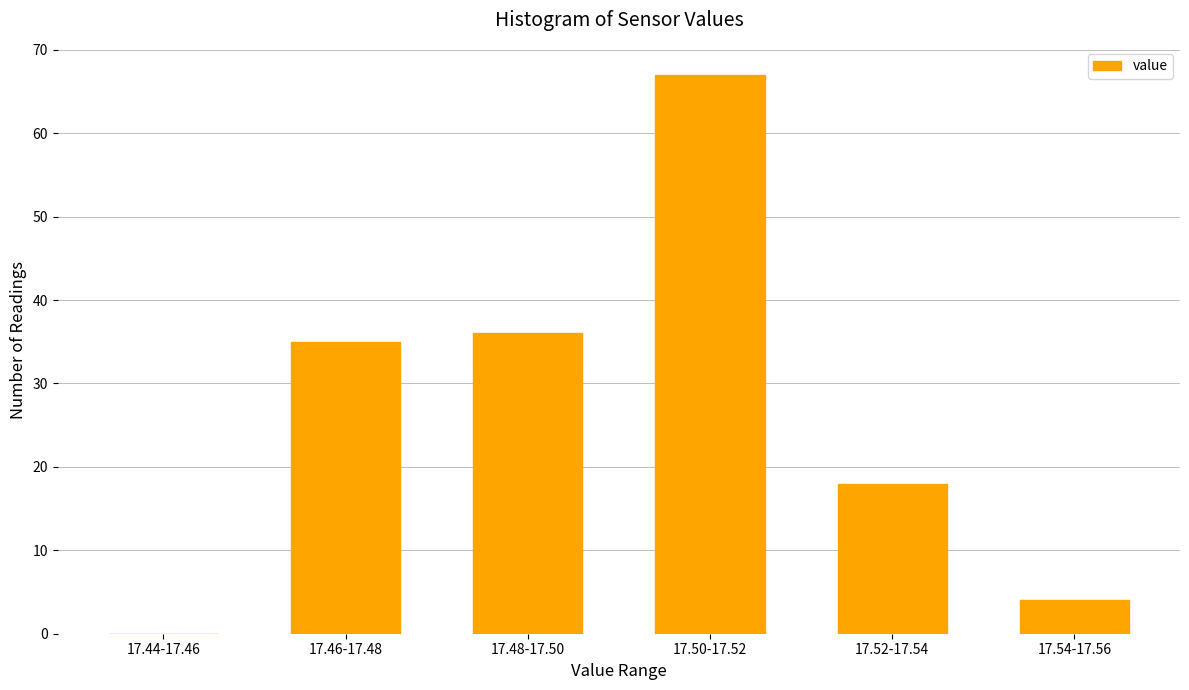

Reading left to right, transcribe all the data shown in this chart.

17.44-17.46=0	17.46-17.48=35	17.48-17.50=36	17.50-17.52=67	17.52-17.54=18	17.54-17.56=4